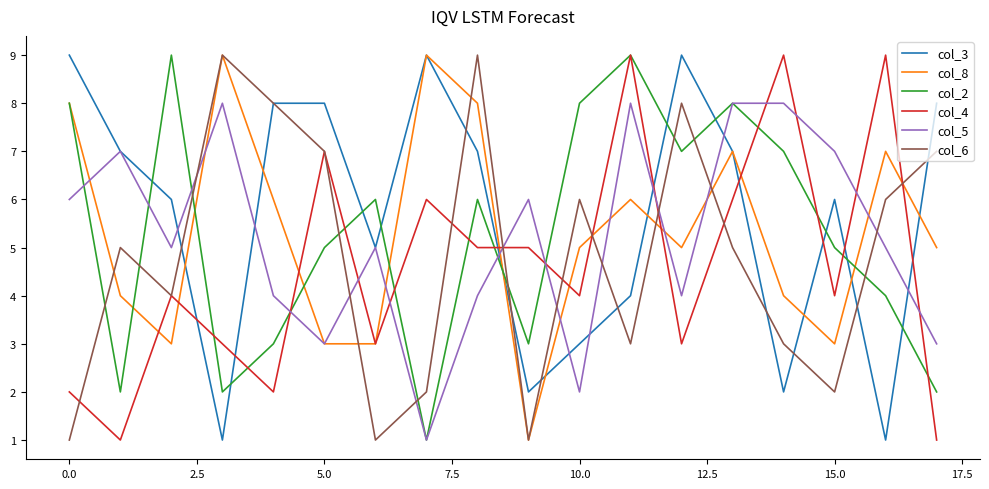

What is the maximum value shown in the chart?

9